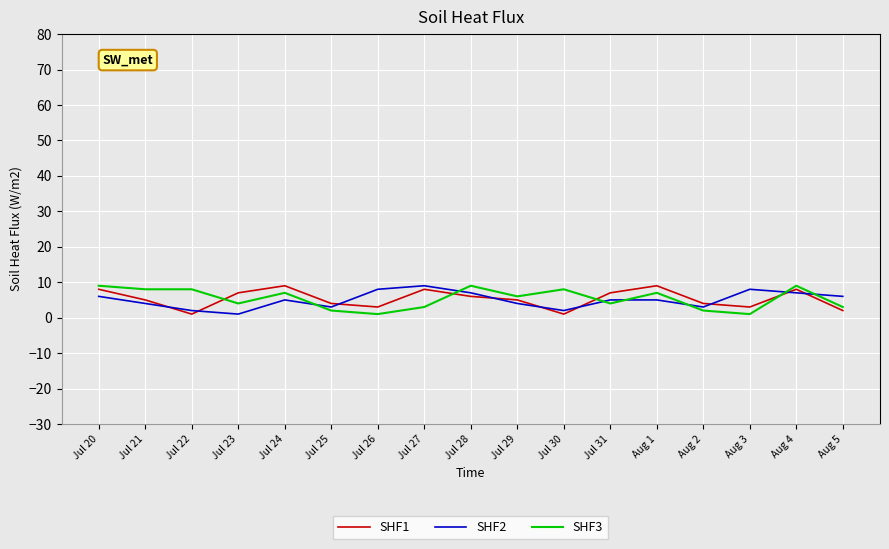

Reading right to left, transcribe all the data shown in this chart.

SHF1: Aug 5=2	Aug 4=8	Aug 3=3	Aug 2=4	Aug 1=9	Jul 31=7	Jul 30=1	Jul 29=5	Jul 28=6	Jul 27=8	Jul 26=3	Jul 25=4	Jul 24=9	Jul 23=7	Jul 22=1	Jul 21=5	Jul 20=8
SHF2: Aug 5=6	Aug 4=7	Aug 3=8	Aug 2=3	Aug 1=5	Jul 31=5	Jul 30=2	Jul 29=4	Jul 28=7	Jul 27=9	Jul 26=8	Jul 25=3	Jul 24=5	Jul 23=1	Jul 22=2	Jul 21=4	Jul 20=6
SHF3: Aug 5=3	Aug 4=9	Aug 3=1	Aug 2=2	Aug 1=7	Jul 31=4	Jul 30=8	Jul 29=6	Jul 28=9	Jul 27=3	Jul 26=1	Jul 25=2	Jul 24=7	Jul 23=4	Jul 22=8	Jul 21=8	Jul 20=9